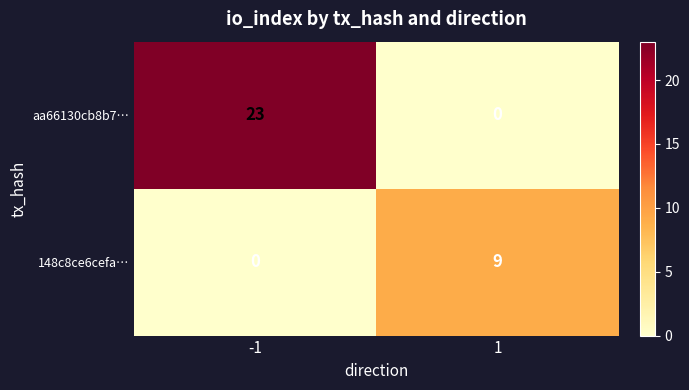

How many values in the 148c8ce6cefa… series are below 9?

1